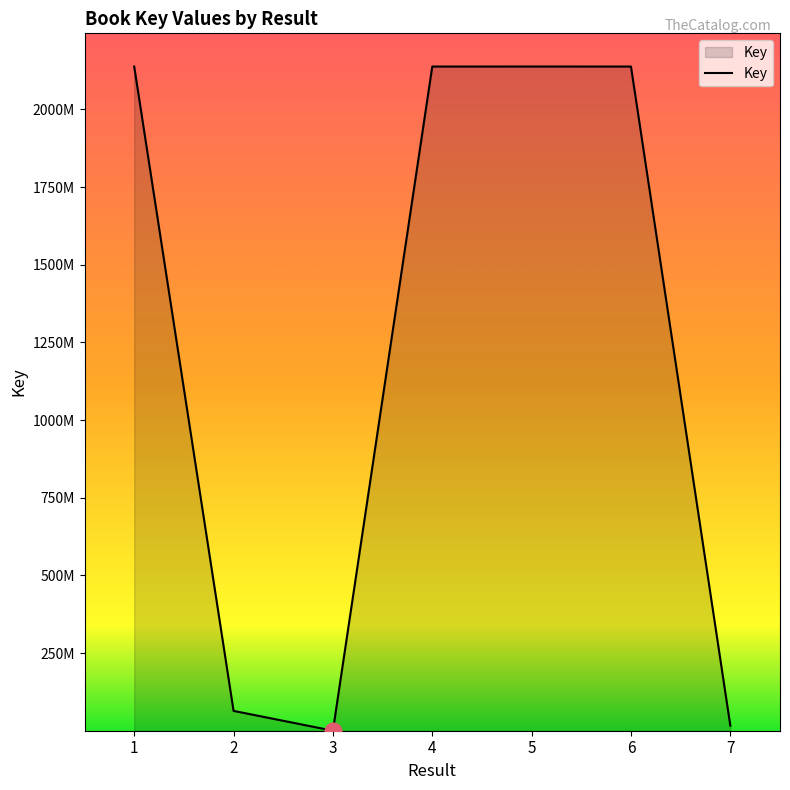

The chart shows a value of 3254906474 at 5. True or false?

False